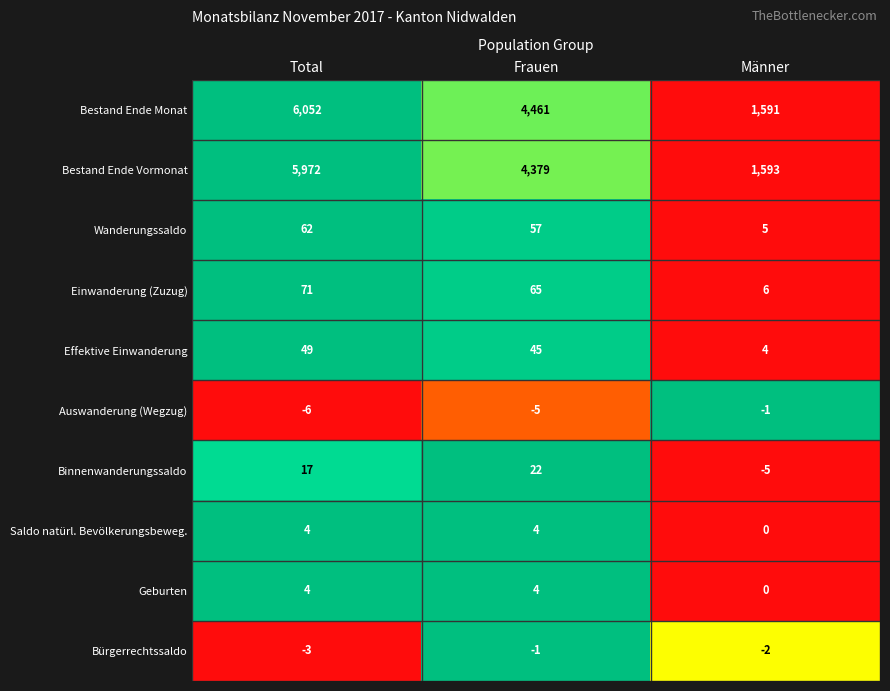

How many distinct data groups are displayed?

10